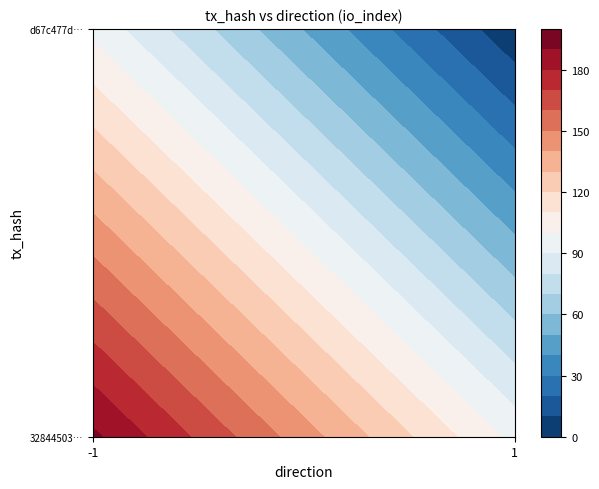

The 3284450392381f499fd96d3e5e877fe683654bf series shows 192 at io_index. True or false?

True